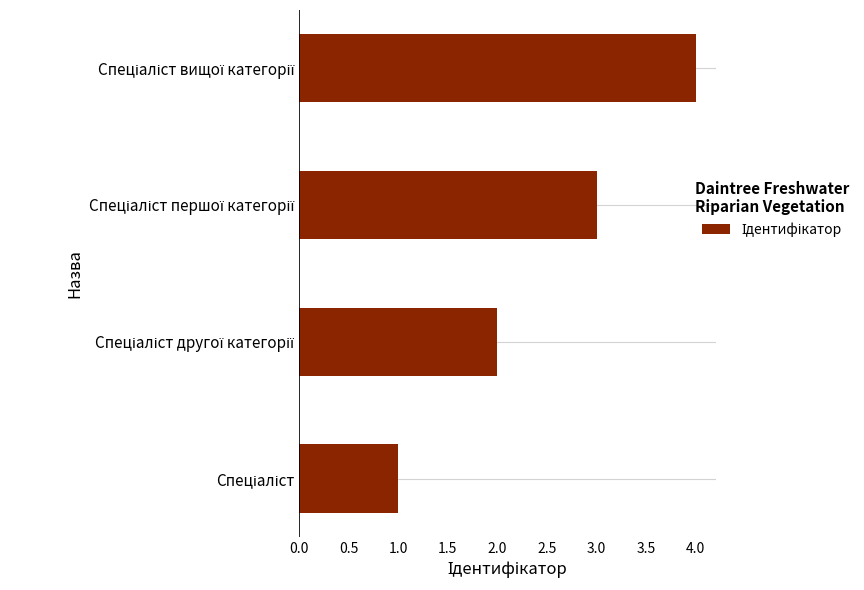

How many values are between 2 and 4?

3